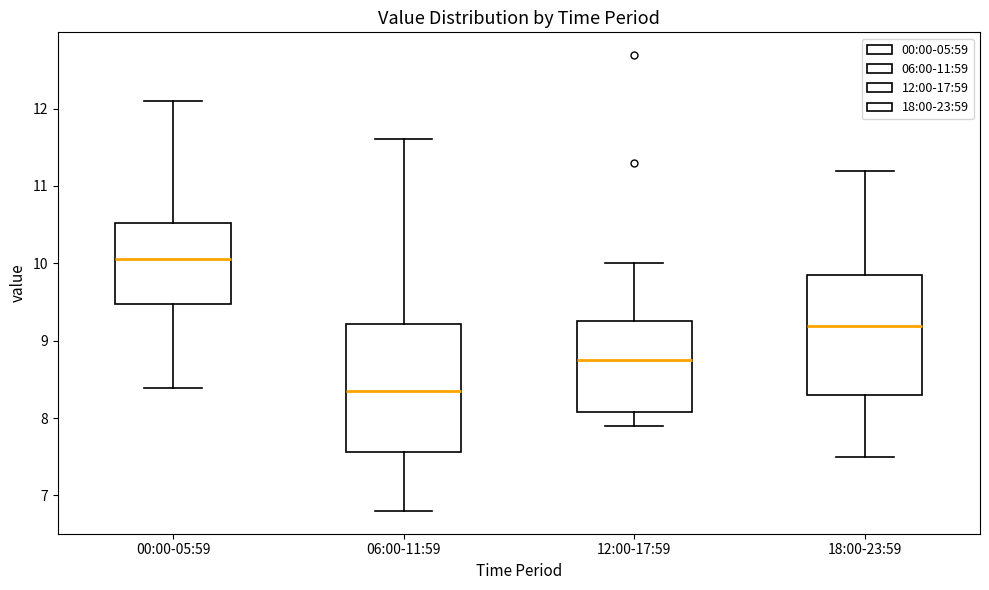

Reading left to right, read every box against the y-axis: the position of its median line, the range the box covers, and the ends of its whiskers. The values are not printed on the chart, so give them approximately, as read against the axis.

00:00-05:59: median 10.1, box 9.5 to 10.5, whiskers 8.4 to 12.1
06:00-11:59: median 8.3, box 7.6 to 9.2, whiskers 6.8 to 11.6
12:00-17:59: median 8.7, box 8.1 to 9.3, whiskers 7.9 to 10.0
18:00-23:59: median 9.2, box 8.3 to 9.9, whiskers 7.5 to 11.2